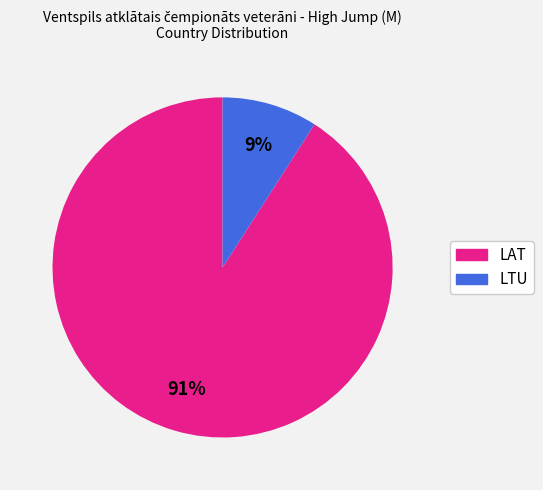

To the nearest percent, what is the difference between the LTU and LAT slice percentages?

82%